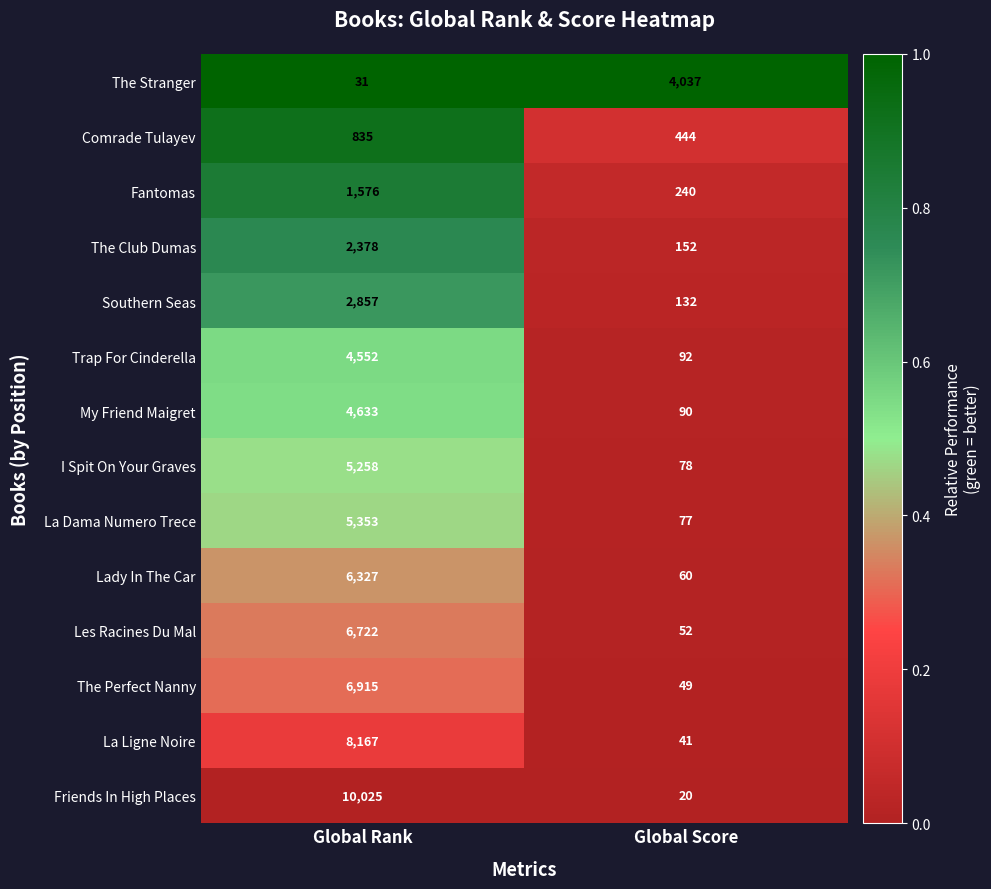

Rank the series at Global Rank from lowest to highest value.

The Stranger, Comrade Tulayev, Fantomas, The Club Dumas, Southern Seas, Trap For Cinderella, My Friend Maigret, I Spit On Your Graves, La Dama Numero Trece, Lady In The Car, Les Racines Du Mal, The Perfect Nanny, La Ligne Noire, Friends In High Places